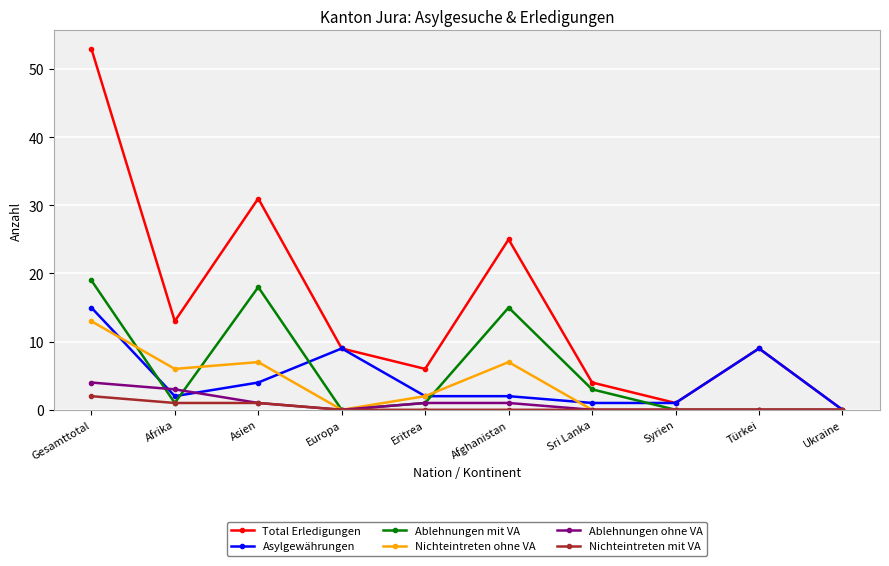

At which label does Nichteintreten ohne VA first exceed 2?

Gesamttotal